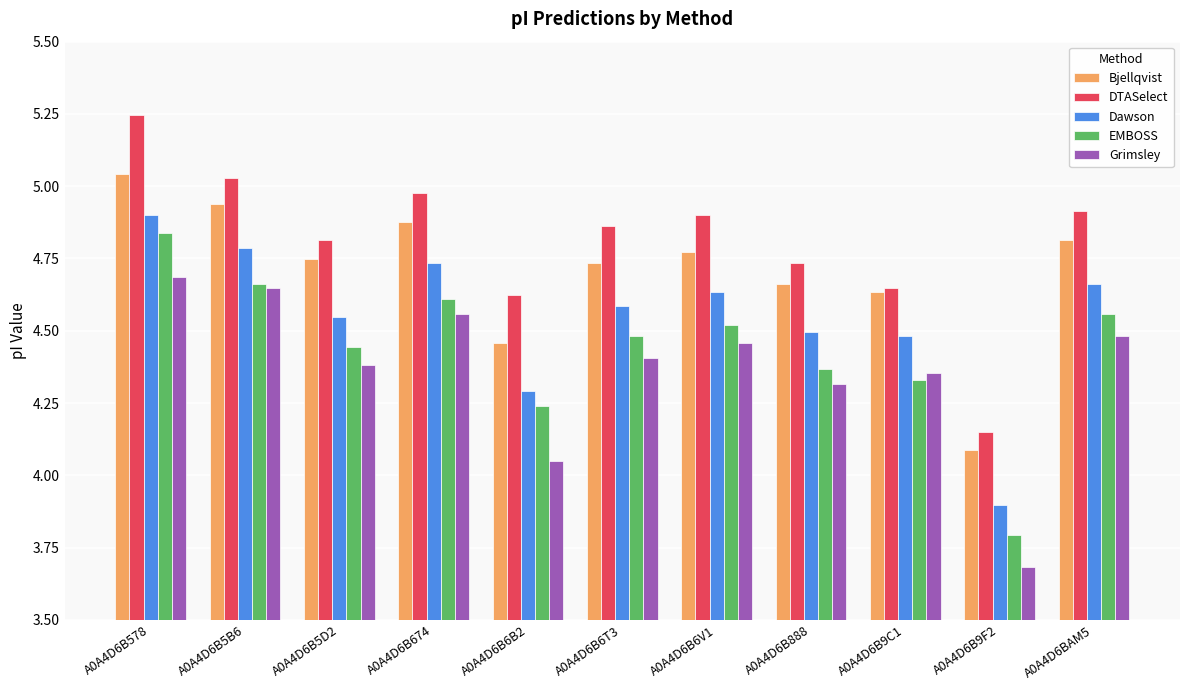

At which label does EMBOSS first exceed 4?

A0A4D6B578